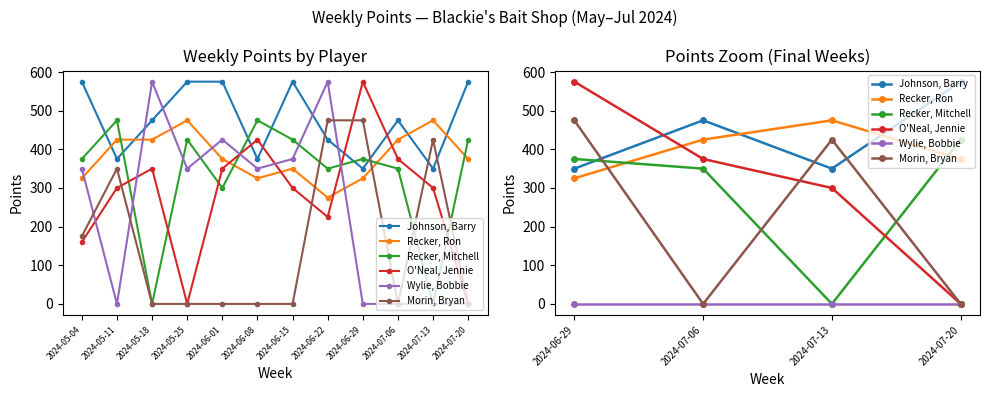

How many categories are shown in the chart?

4